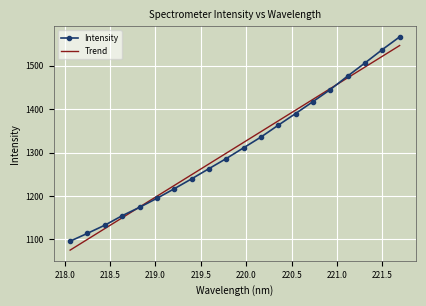

What is the minimum value shown in the chart?

1075.3